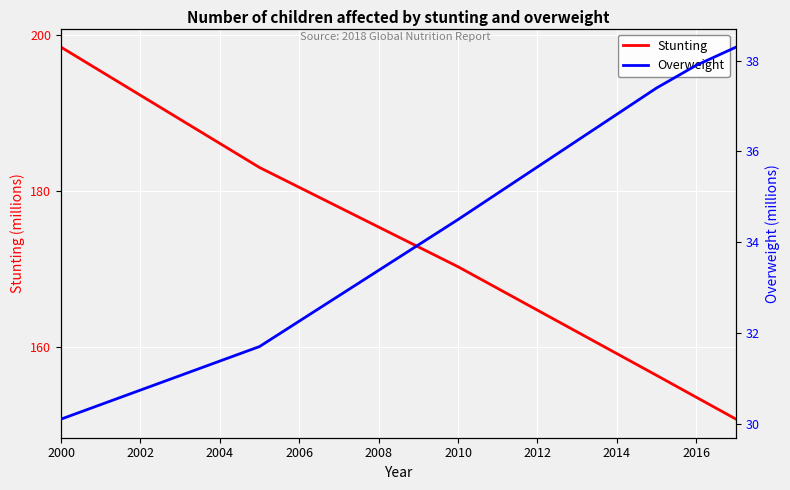

True or false: Overweight and Stunting intersect in this chart.

False